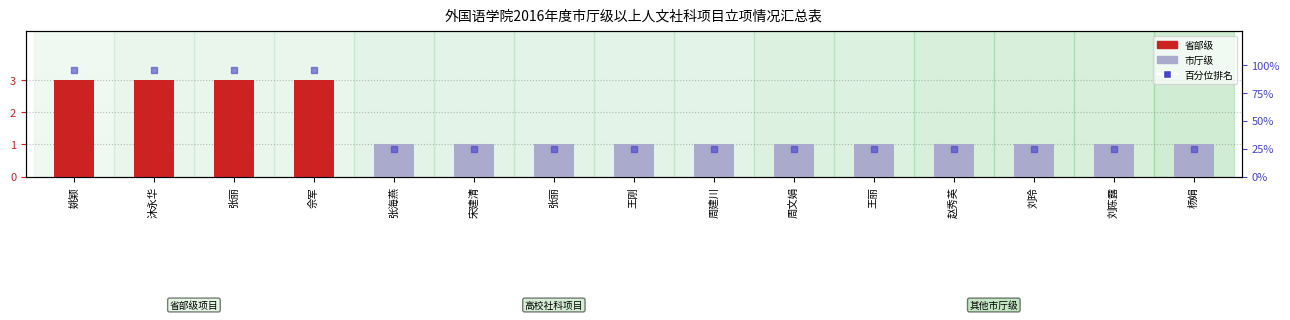

What is the ratio of the value at 杨娟 to the value at 张丽?

1.0